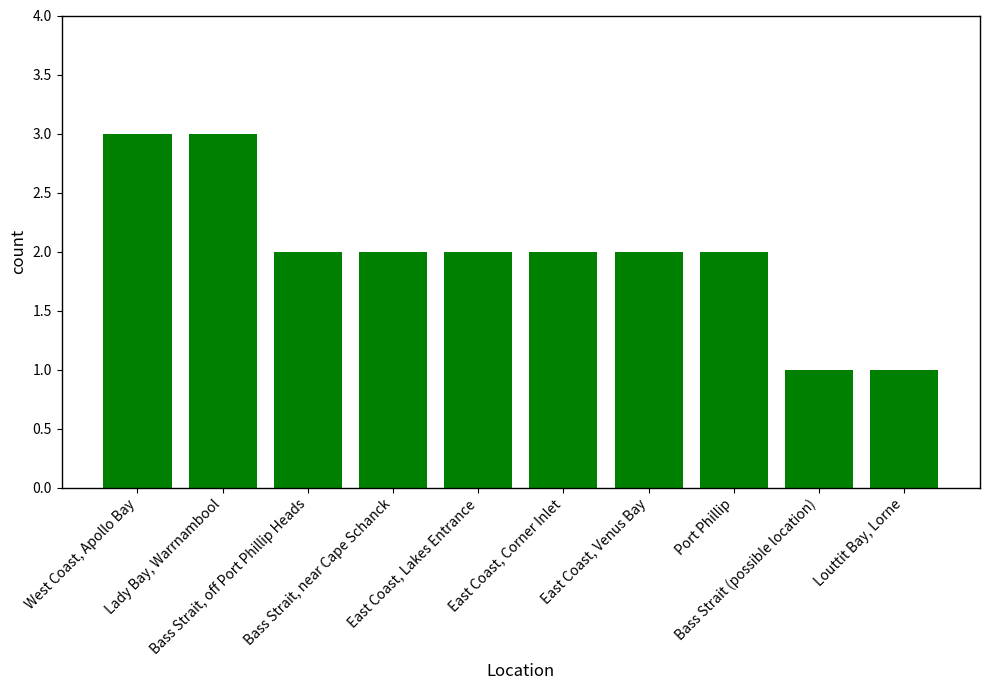

Are the bars horizontal?

No